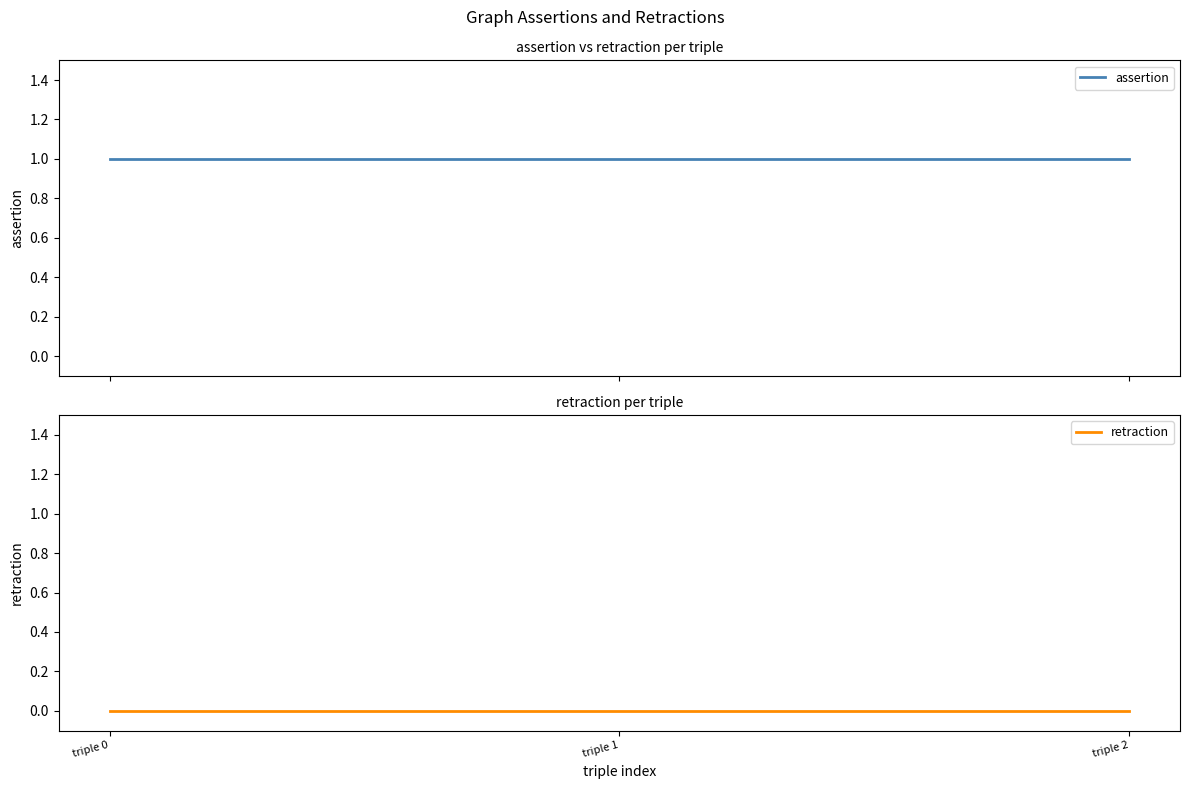

Reading right to left, list all the values displayed in this chart.

assertion: 1	1	1
retraction: 0	0	0